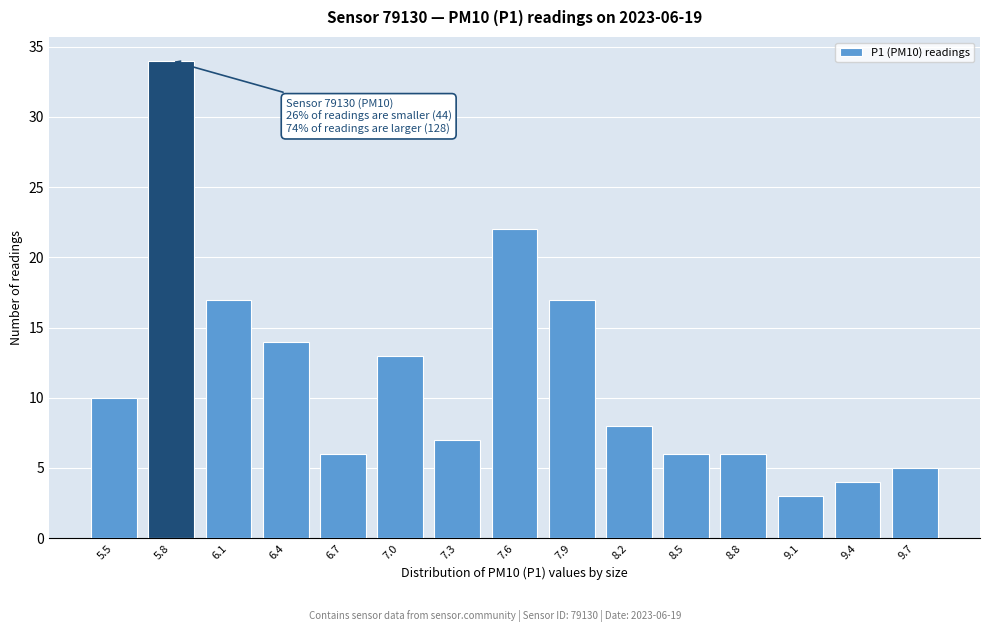

Reading left to right, list all the values displayed in this chart.

5.5=10	5.8=34	6.1=17	6.4=14	6.7=6	7.0=13	7.3=7	7.6=22	7.9=17	8.2=8	8.5=6	8.8=6	9.1=3	9.4=4	9.7=5